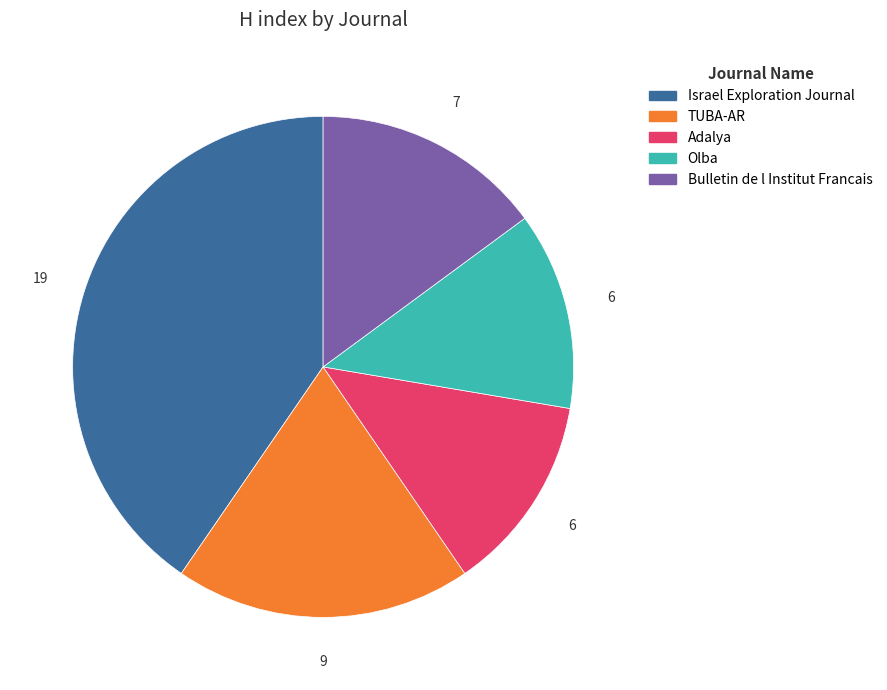

Does any single category account for the majority?

No